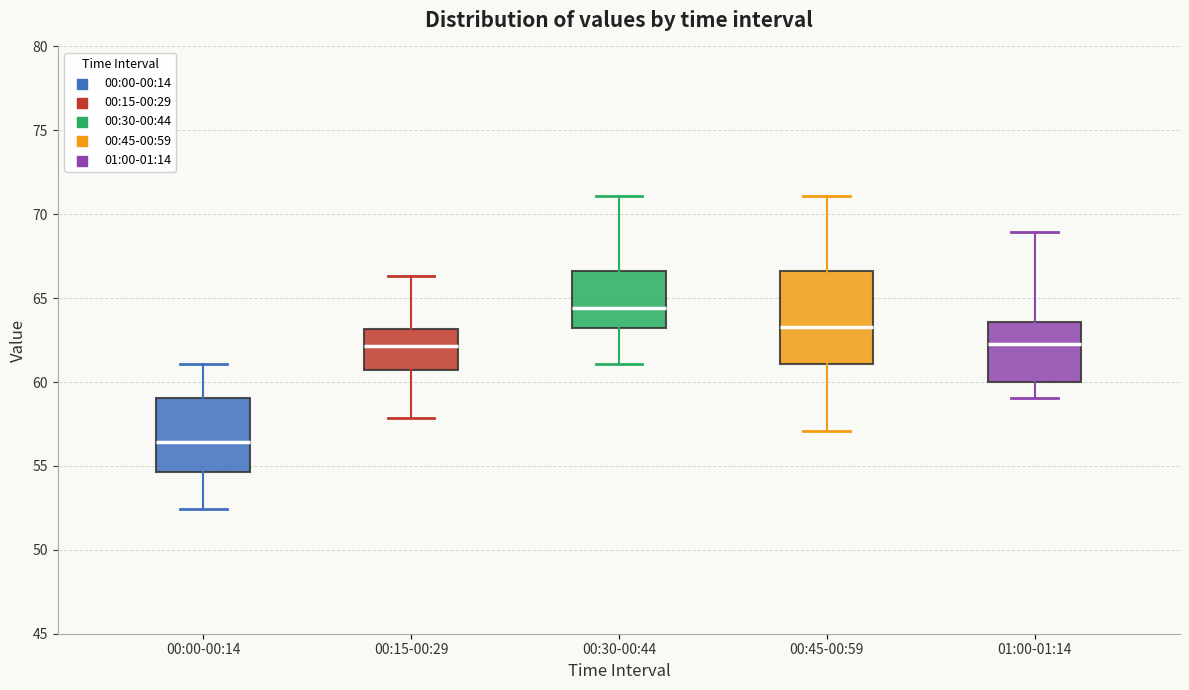

Where does the lower whisker of the box for 00:15-00:29 end on the y-axis? The values are not printed on the chart, so give them approximately, as read against the axis.

58.0